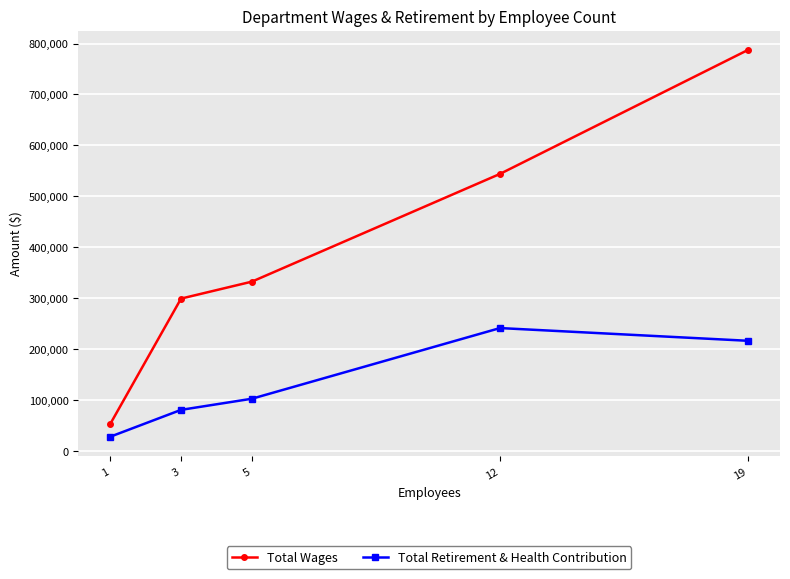

Which series has the largest total across all categories?

Total Wages